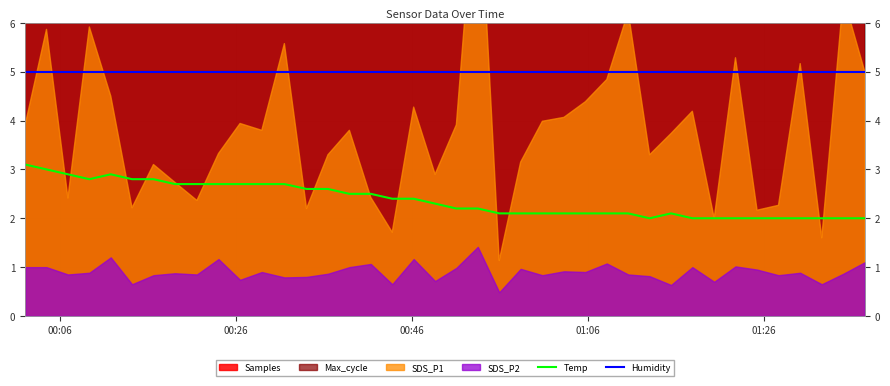

What is the difference between the second highest and second lowest values in the Temp series?

1.0